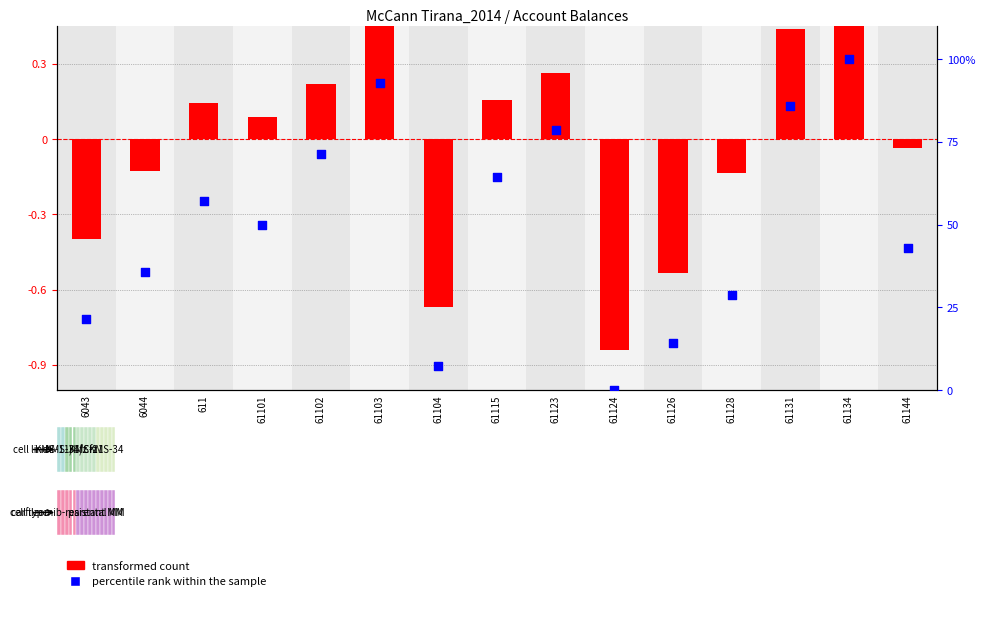

What are all the series names shown in the legend?

transformed count, percentile rank within the sample